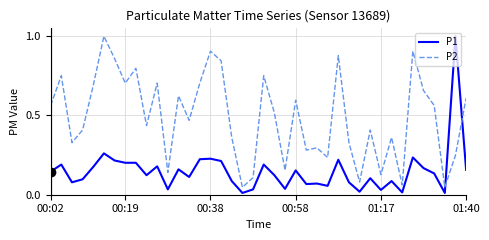

Rank the series by their average value, from lowest to highest.

P1, P2